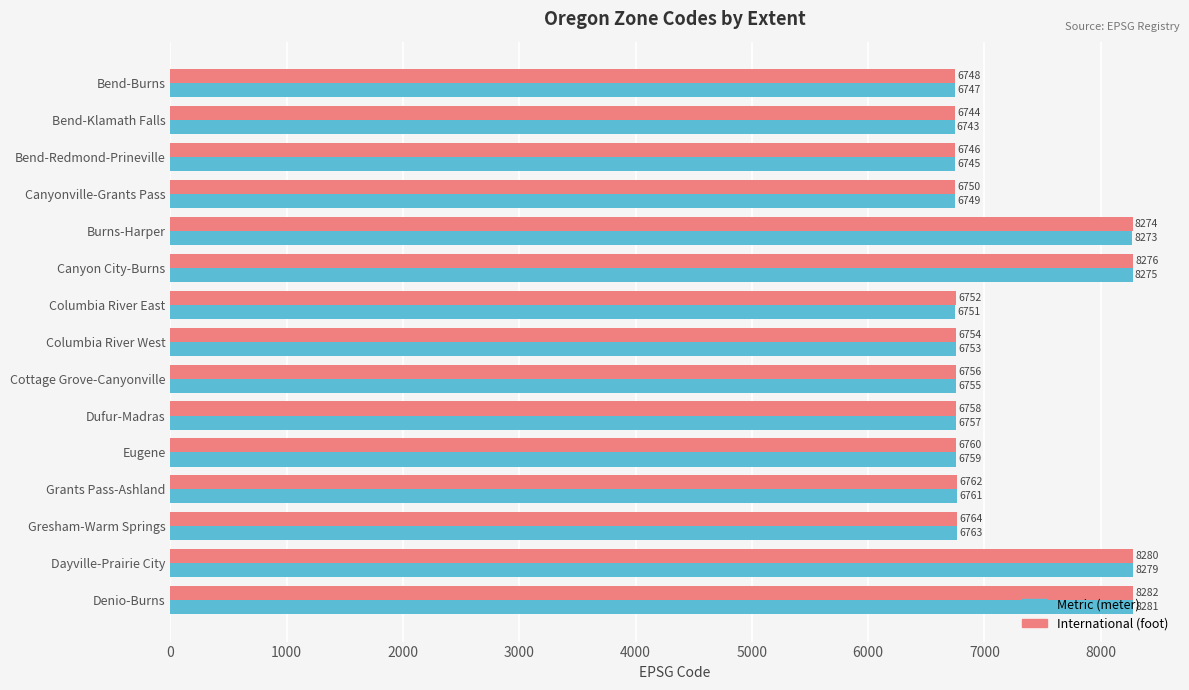

True or false: International (foot) has a value of 11058 at Burns-Harper.

False